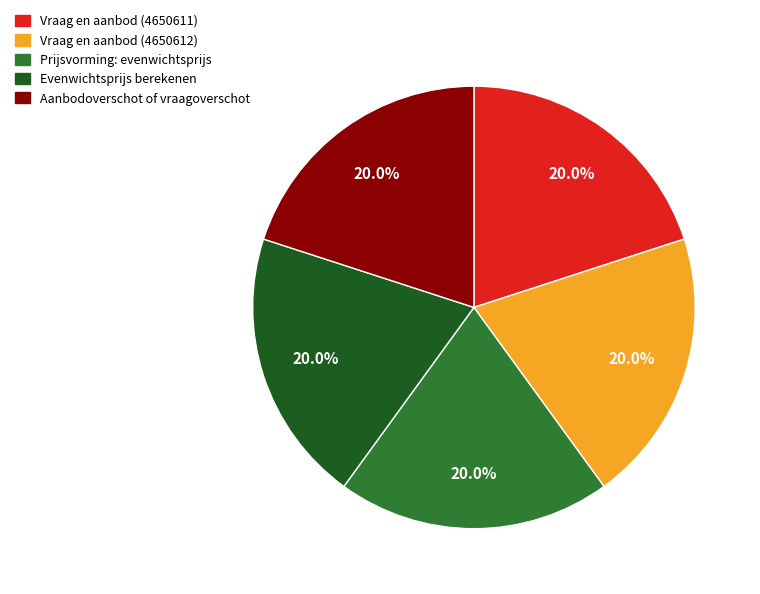

To the nearest percent, what portion does Aanbodoverschot of vraagoverschot represent?

20%